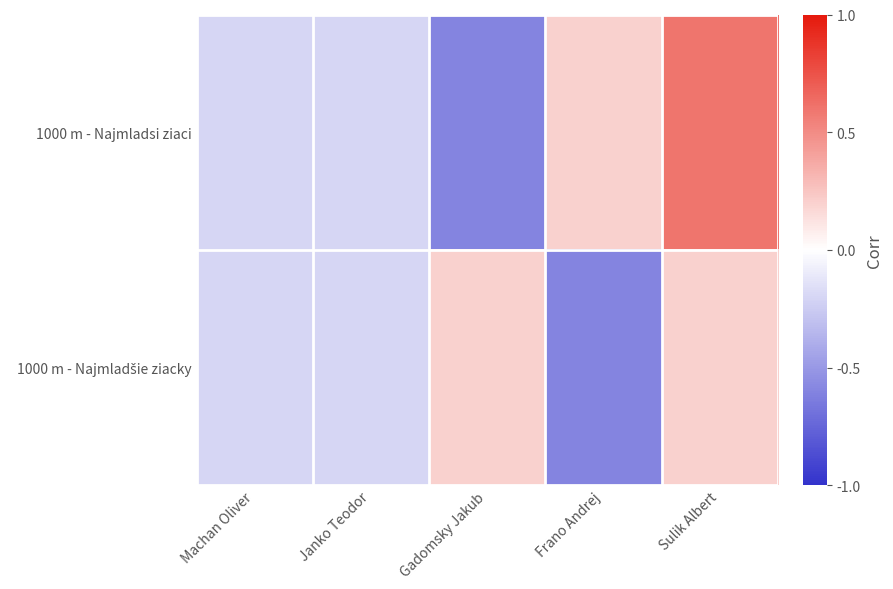

Which series has the widest spread of values?

1000 m - Najmladsi ziaci